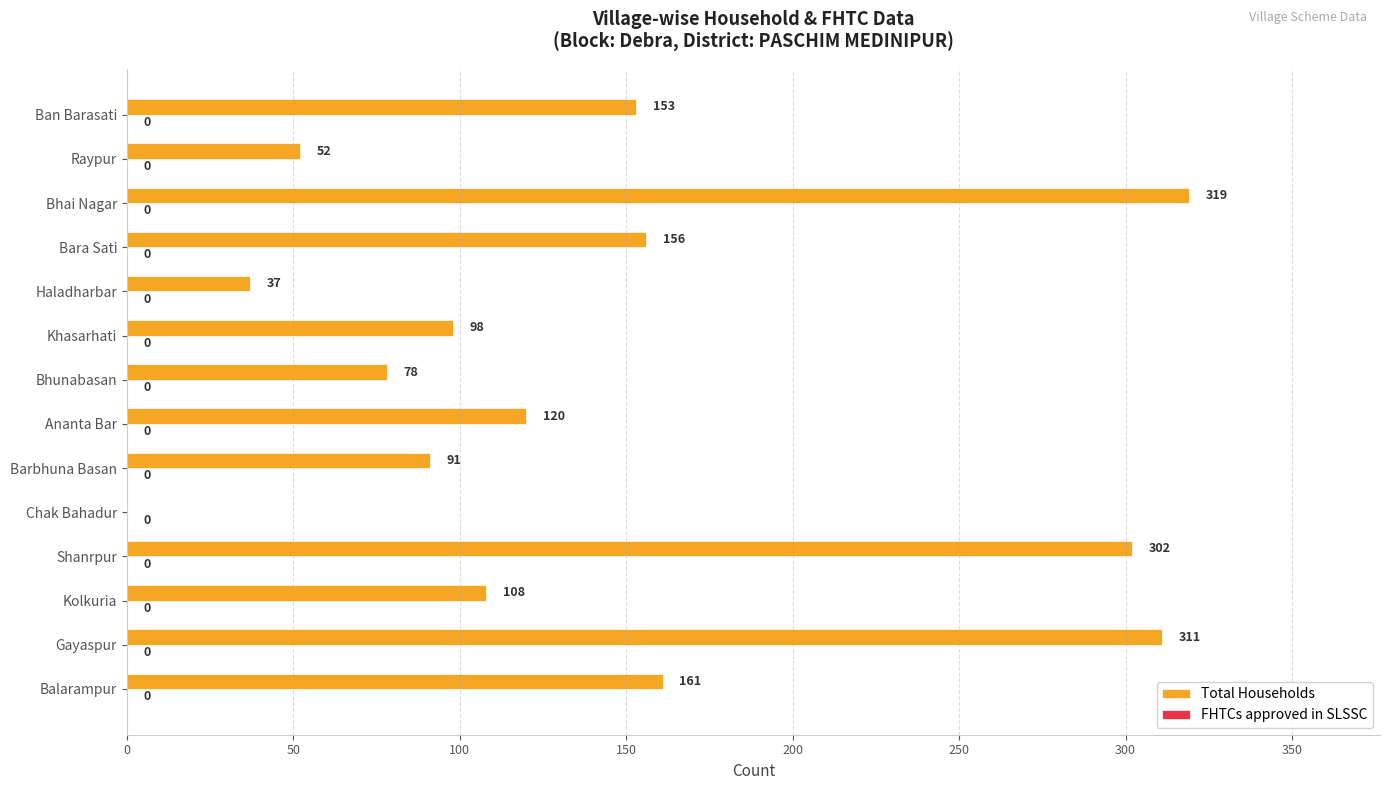

Read the value at Ananta Bar, to the nearest 5.

120